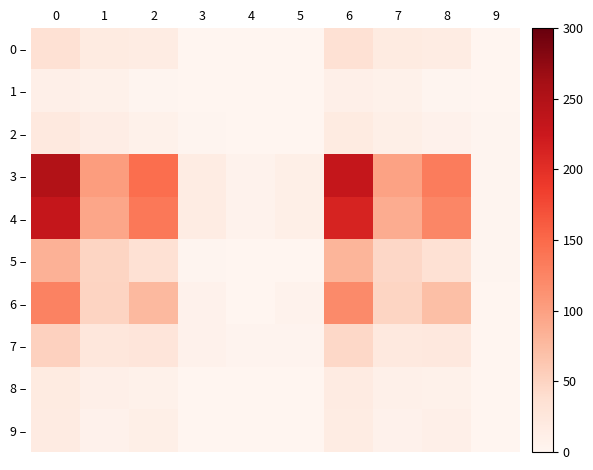

At 0, list the series in order from smallest to largest.

1 –, 9 –, 8 –, 2 –, 0 –, 7 –, 5 –, 6 –, 4 –, 3 –